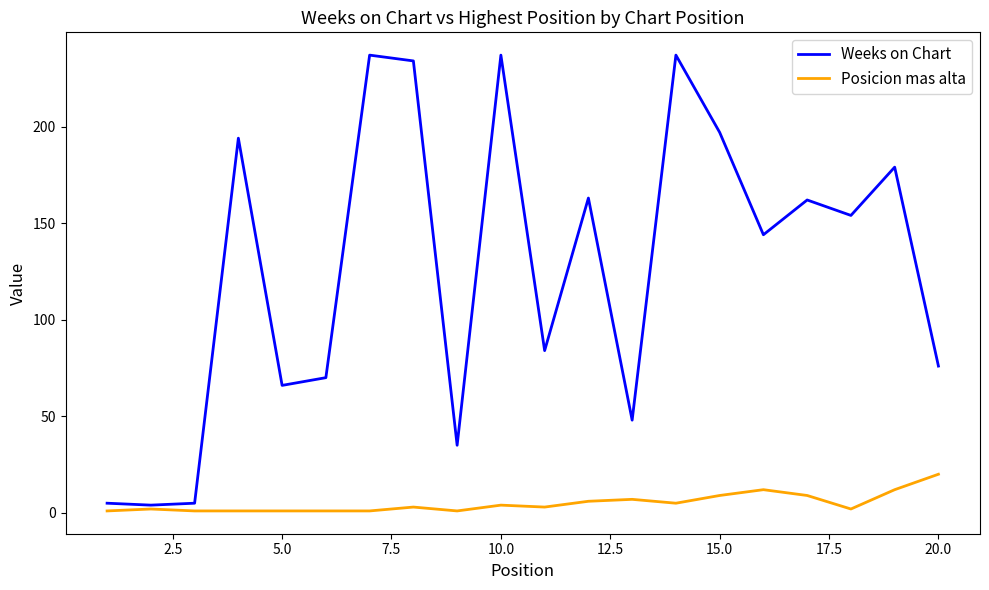

What is the maximum value for Weeks on Chart?

237